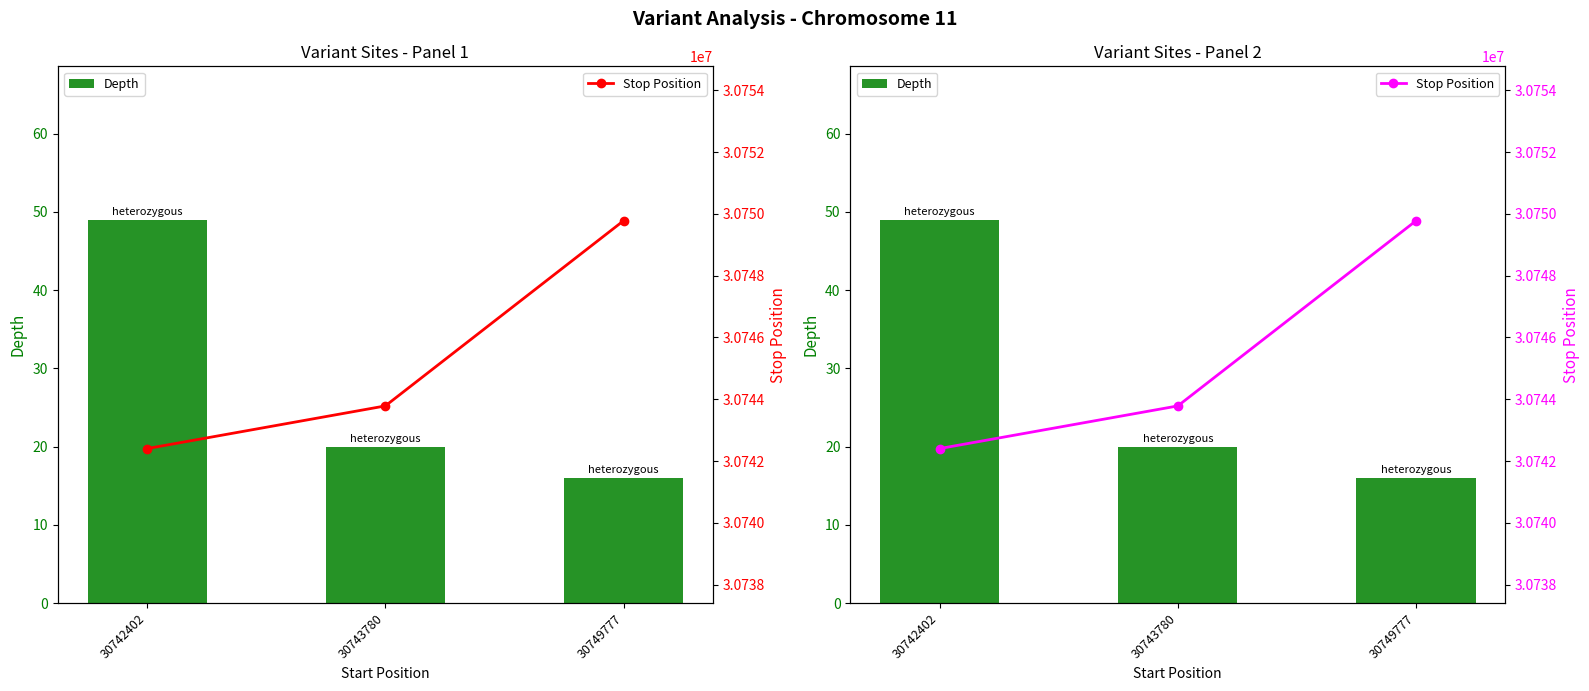

True or false: Depth has a value of 21 at 30742402.

False